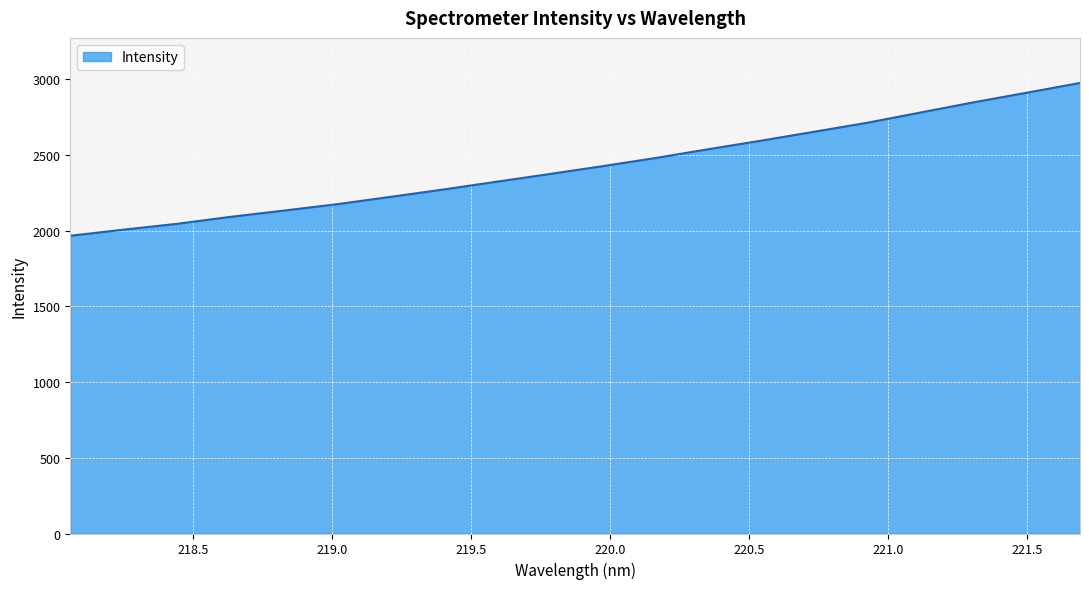

What is the minimum value shown in the chart?

1967.2